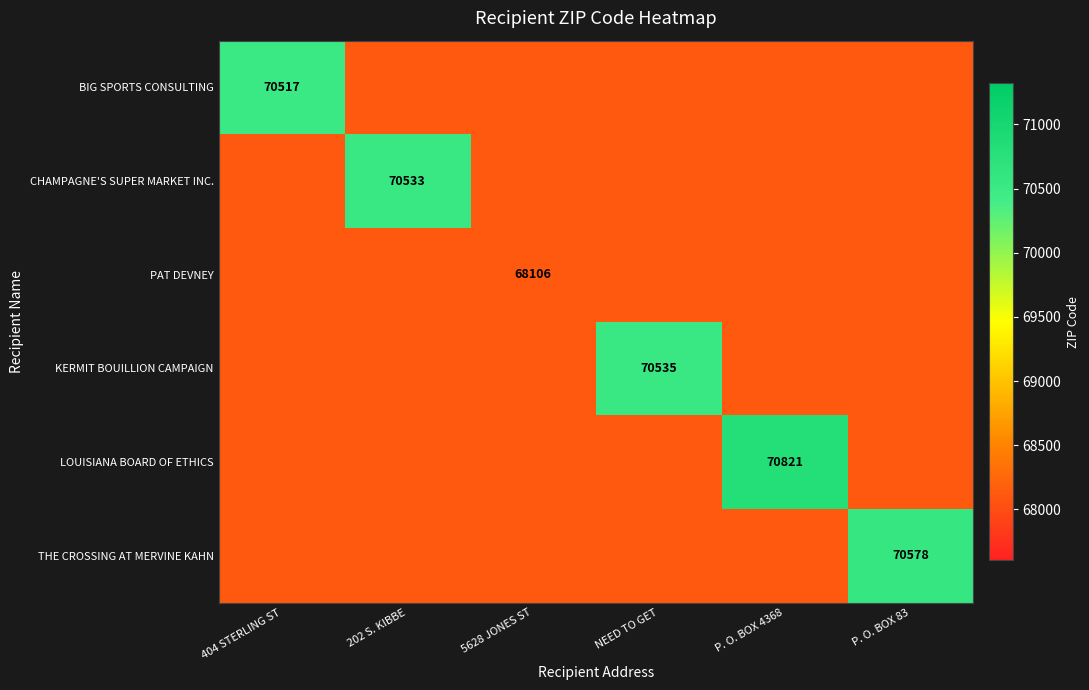

True or false: CHAMPAGNE'S SUPER MARKET INC. has a value of 70533 at 202 S. KIBBE.

True